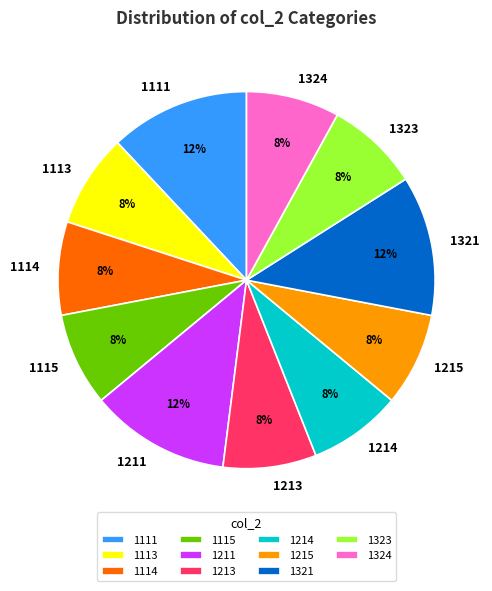

Is there any slice that represents more than half of the pie?

No